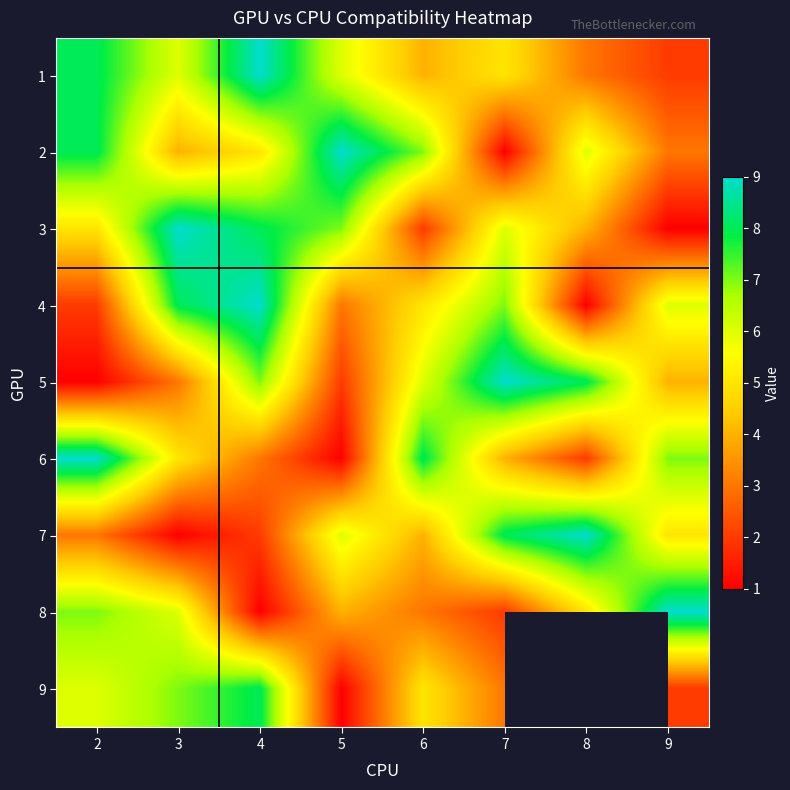

What is the average value of the 1 series?

5.4